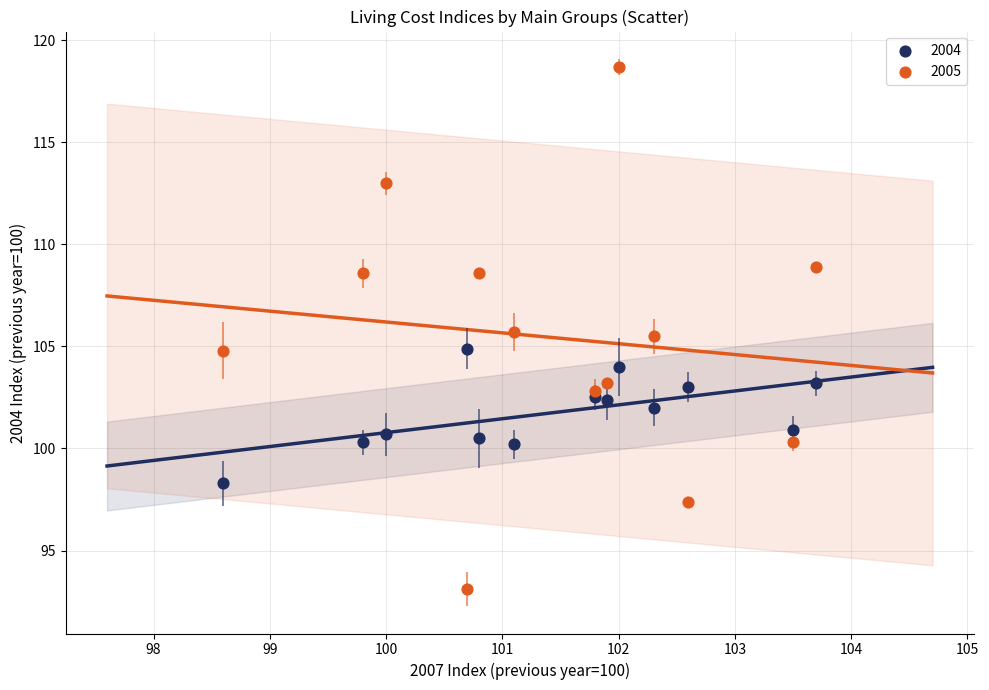

Which series has the largest Y range (max minus min)?

2005